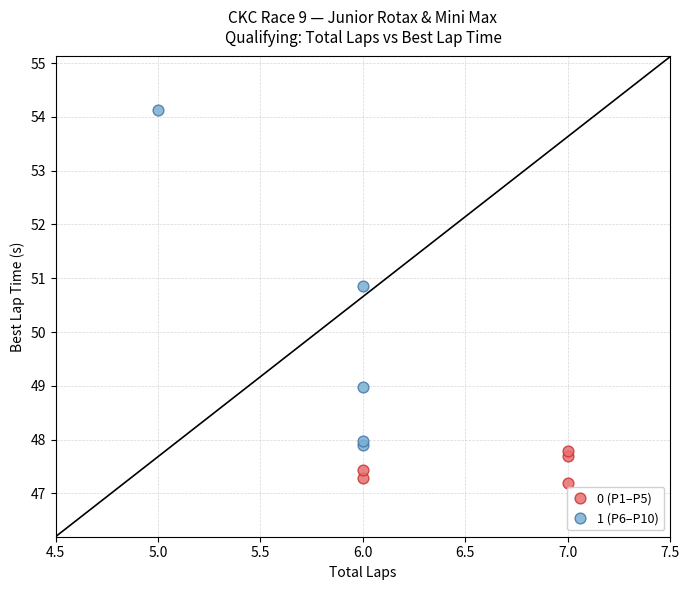

Which series reaches the maximum Y coordinate?

1 (P6–P10)